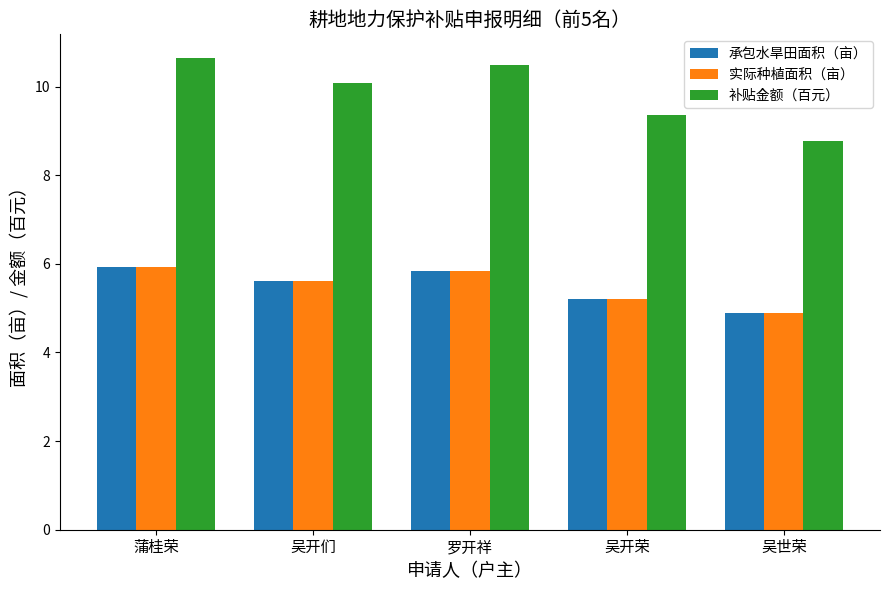

Which series has the widest spread of values?

补贴金额（百元）